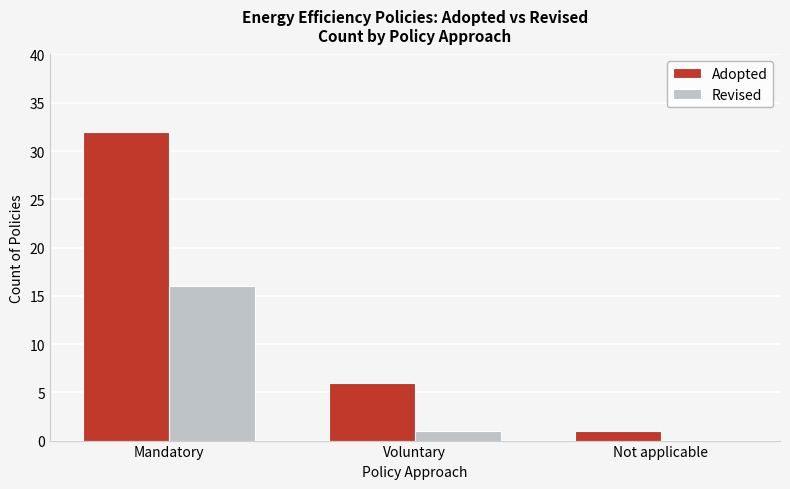

Is the value of Adopted at Voluntary greater than the value of Revised at Mandatory?

No